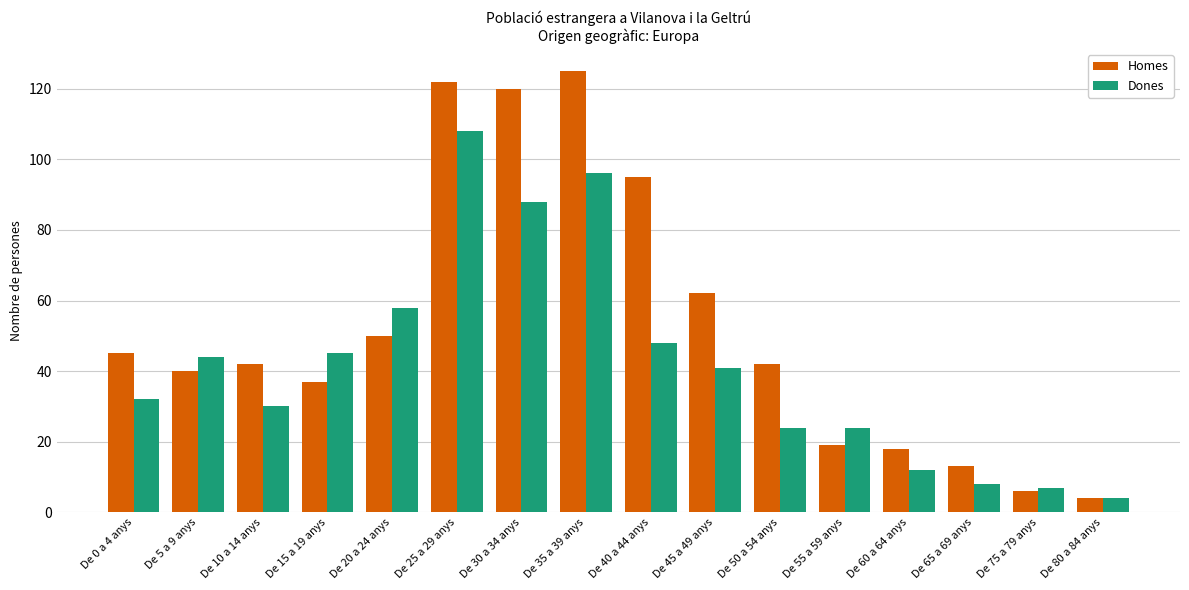

Which series has the largest range (max minus min)?

Homes